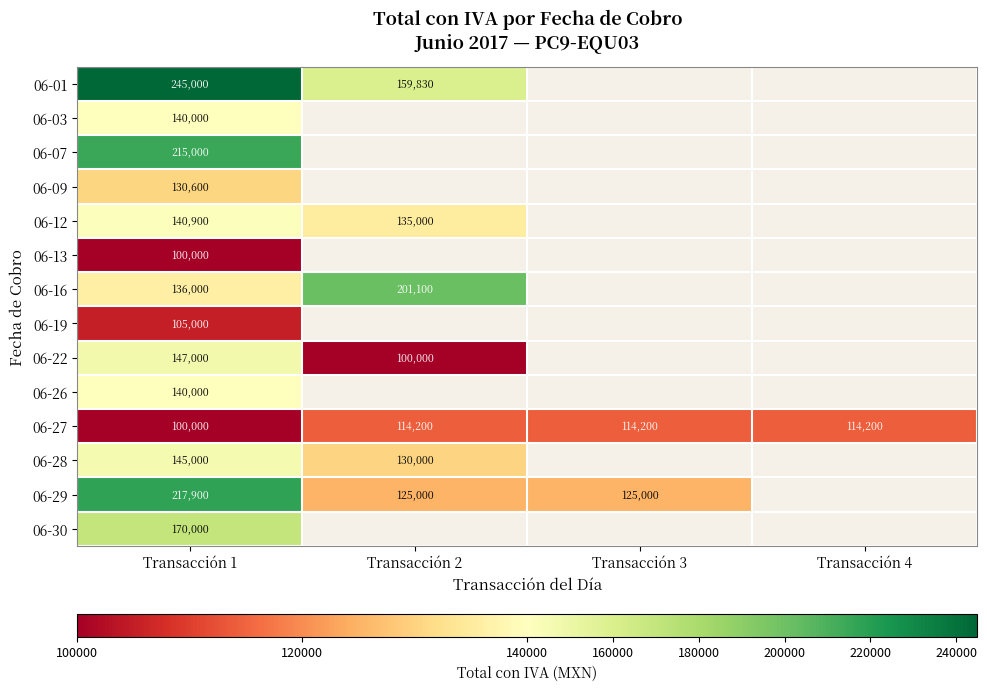

At which category is the sum across all series the highest?

Transacción 1